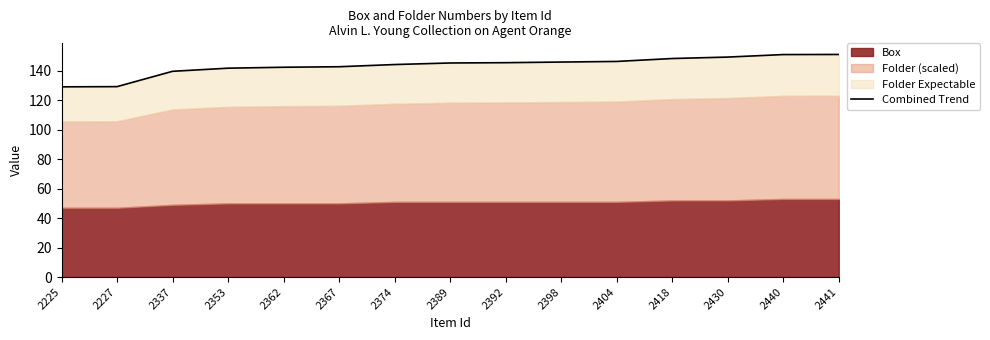

Approximately how many times larger is the value at 2430 compared to 2440?

1.0